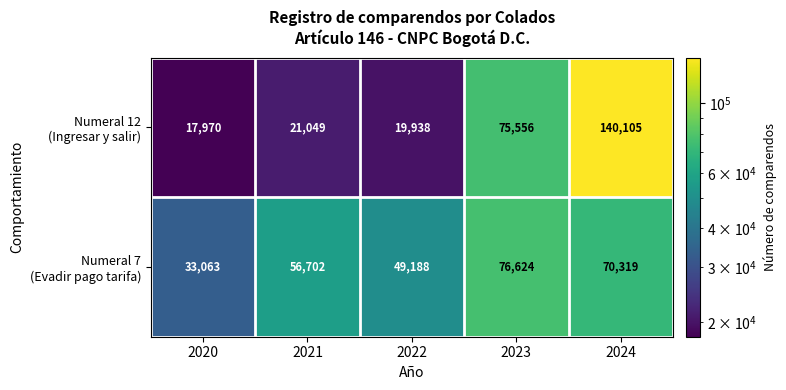

What is the difference between the highest and lowest values at 2020?

15093